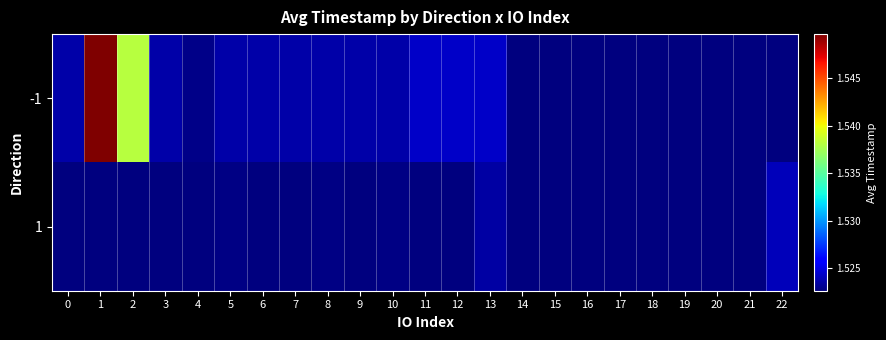

How many categories are shown in the chart?

23